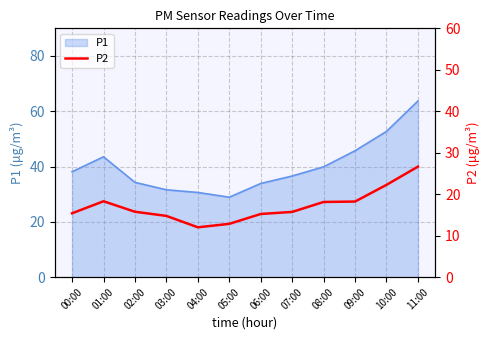

Which has a higher value, 08:00 or 02:00?

08:00